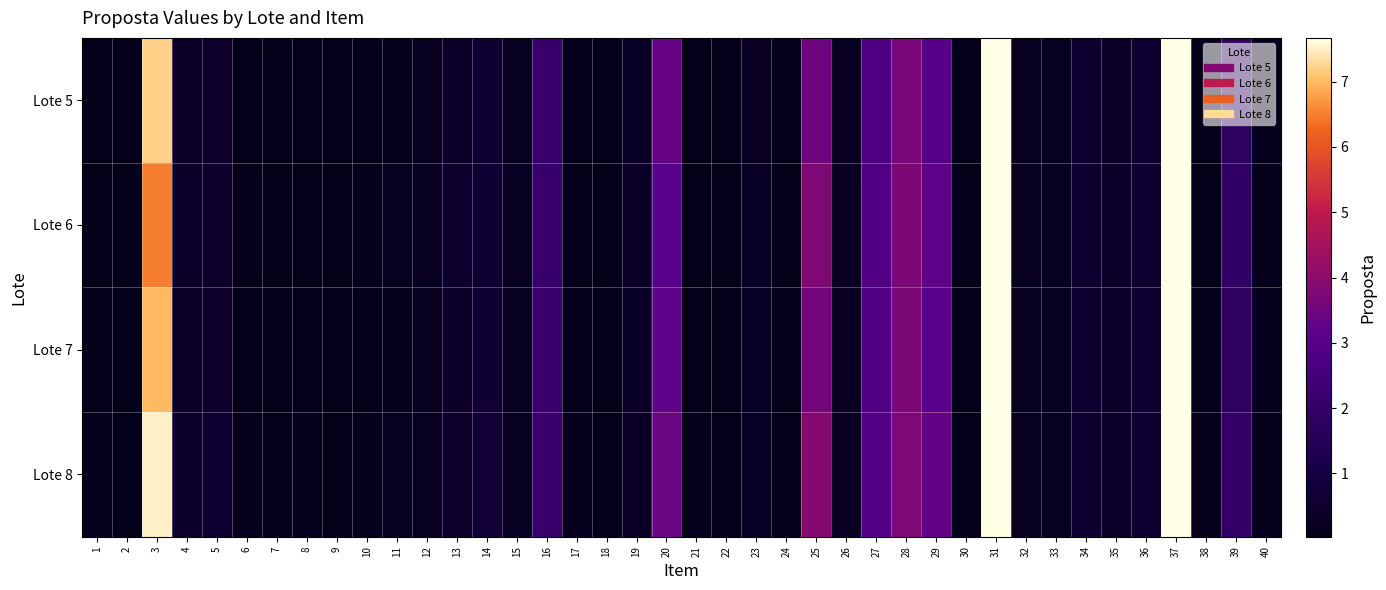

Which series changed the most between 29 and 31?

Lote 5